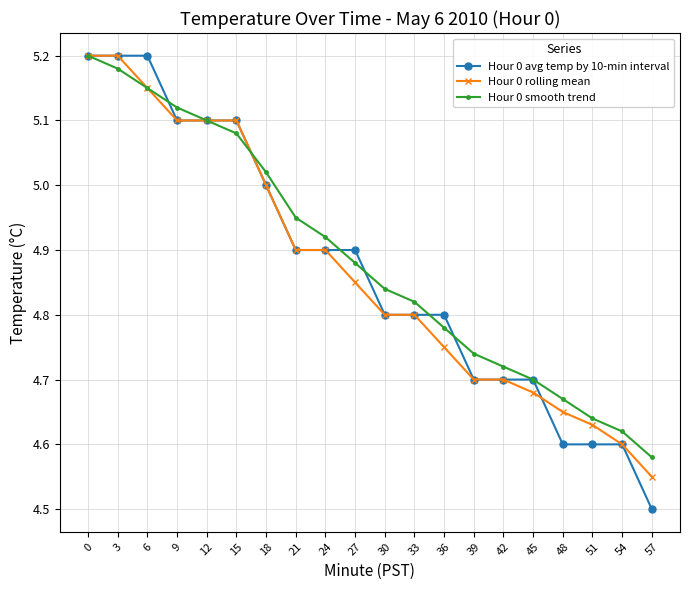

Is it true that Hour 0 rolling mean equals 4.8 at 30?

True